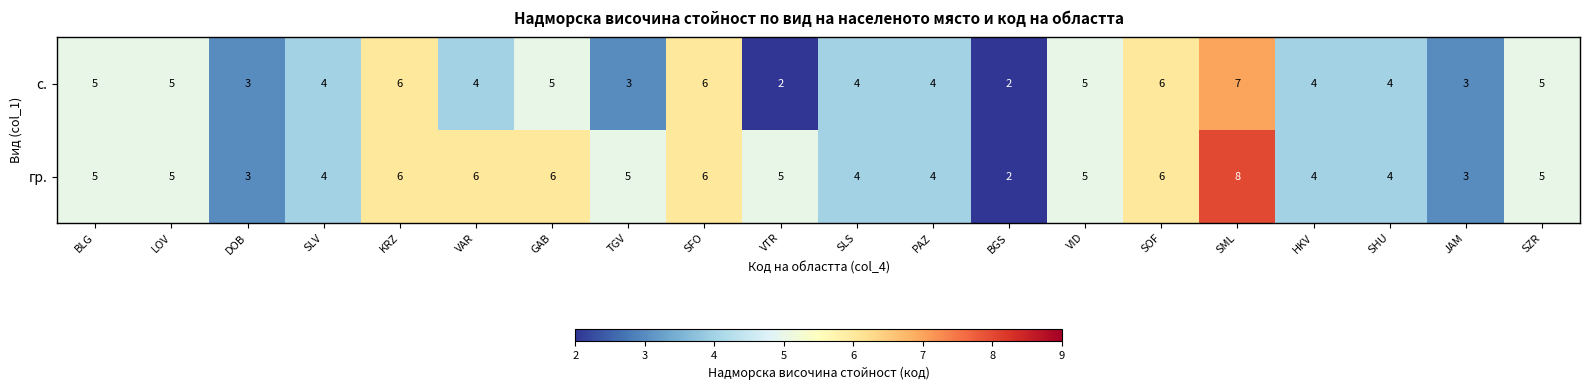

Which series has the widest spread of values?

гр.